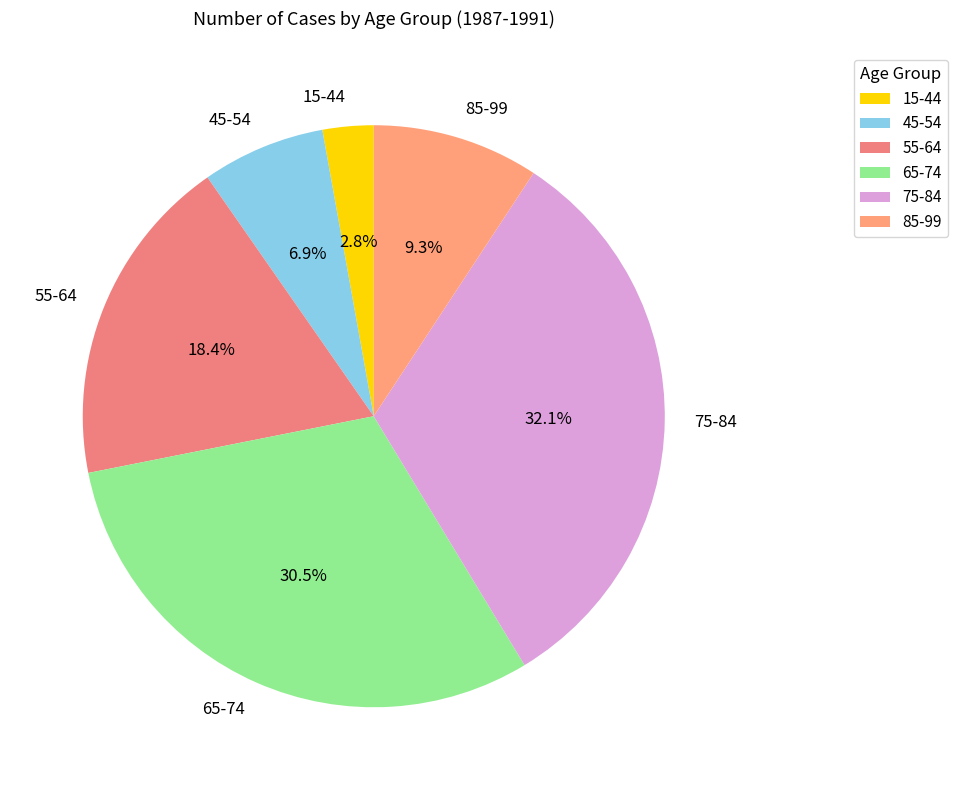

Is there a majority slice in this chart?

No